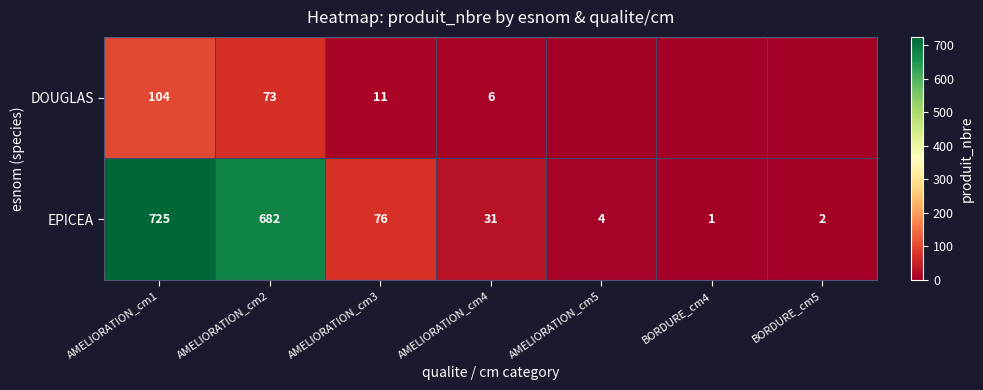

What is the sum of the EPICEA values at AMELIORATION_cm1 and BORDURE_cm4?

726